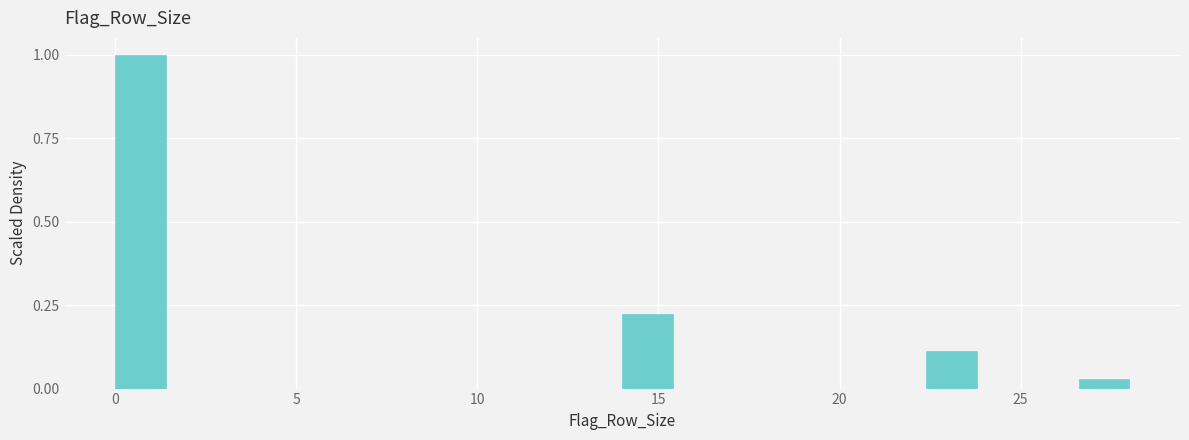

Read against the x-axis, roughly where is the centre of the tallest bar?

0.5